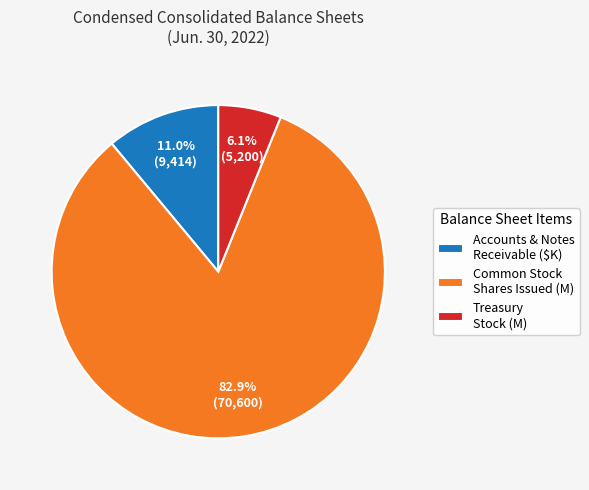

What portion of the pie excludes Treasury Stock (M)?

93.9%